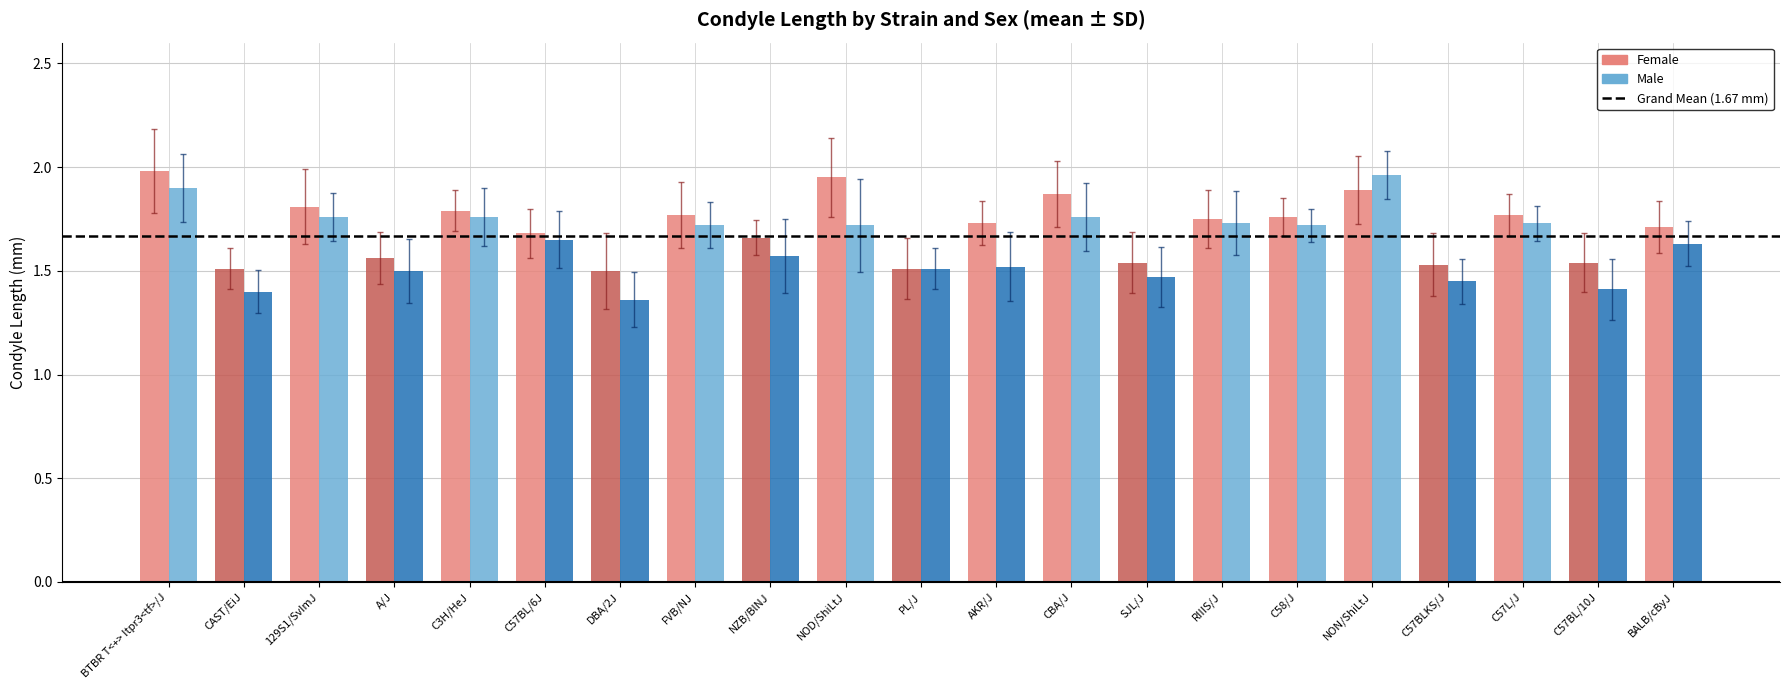

What is the label of the 17th bar from the right?

C3H/HeJ